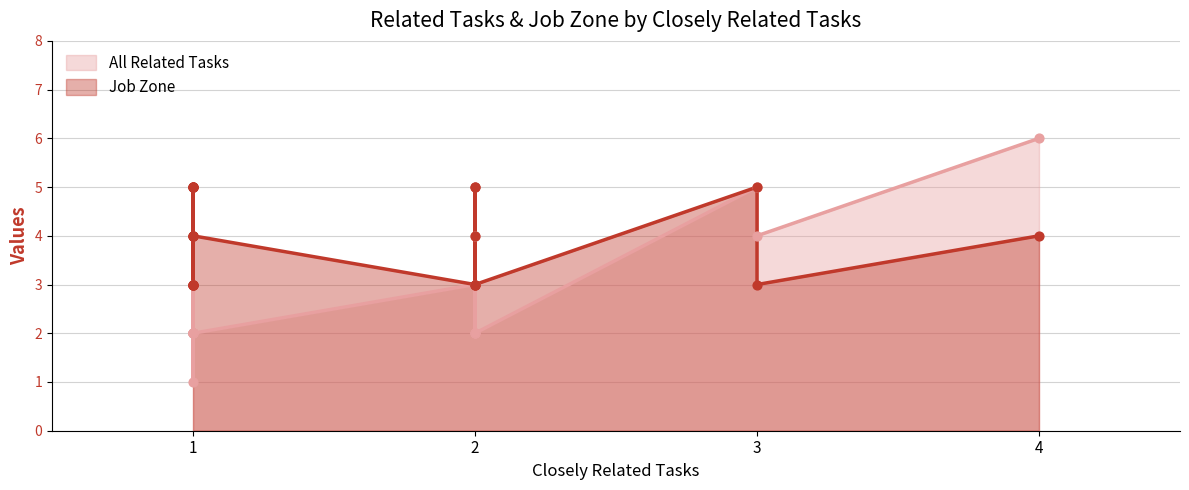

What is the total value across all series at 2?

9